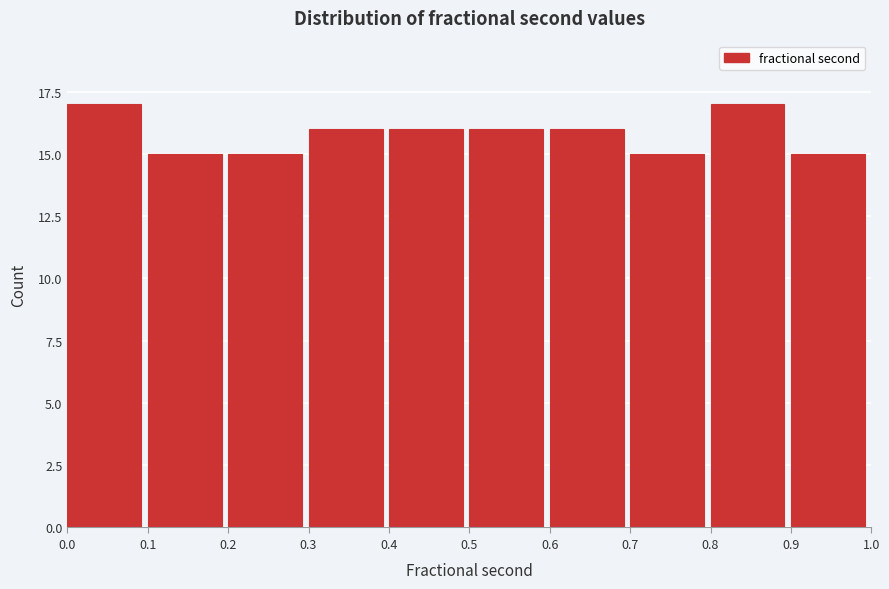

Reading left to right, transcribe this chart: for each bar, give the range it covers on the x-axis and its height. The values are not printed on the chart, so give them approximately, as read against the axis.

0.0 to 0.1: 17
0.1 to 0.2: 15
0.2 to 0.3: 15
0.3 to 0.4: 16
0.4 to 0.5: 16
0.5 to 0.6: 16
0.6 to 0.7: 16
0.7 to 0.8: 15
0.8 to 0.9: 17
0.9 to 1.0: 15